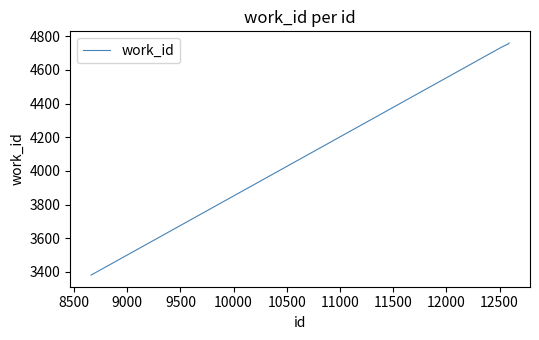

What is the difference between the maximum and minimum values?

1379